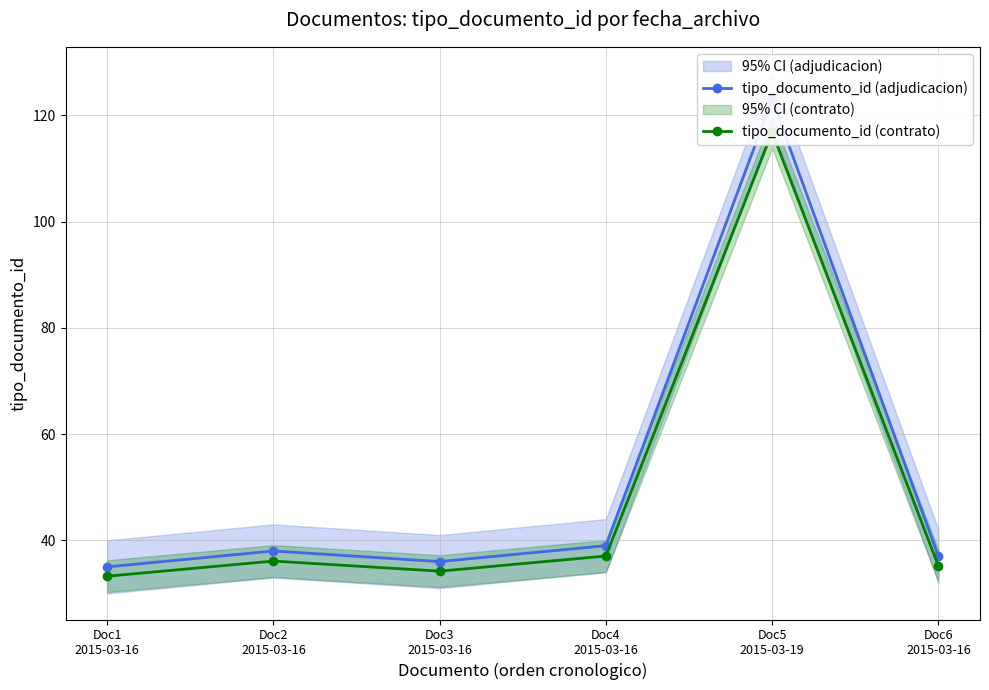

What is the lowest value of the tipo_documento_id (contrato) series?

33.2